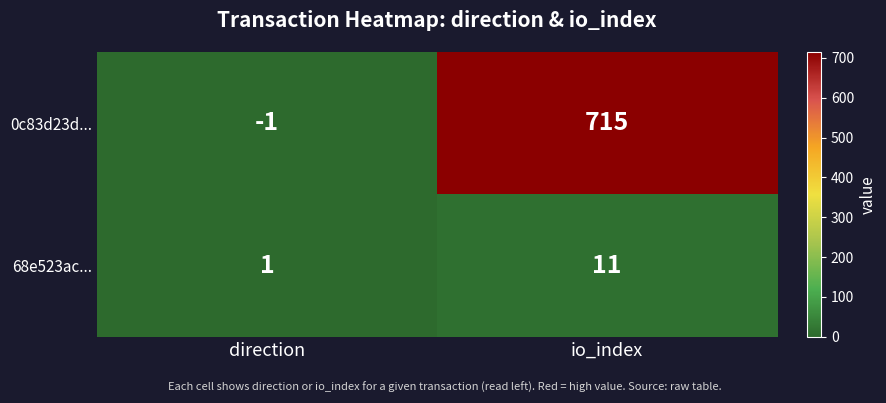

What is the total value across all series at io_index?

726